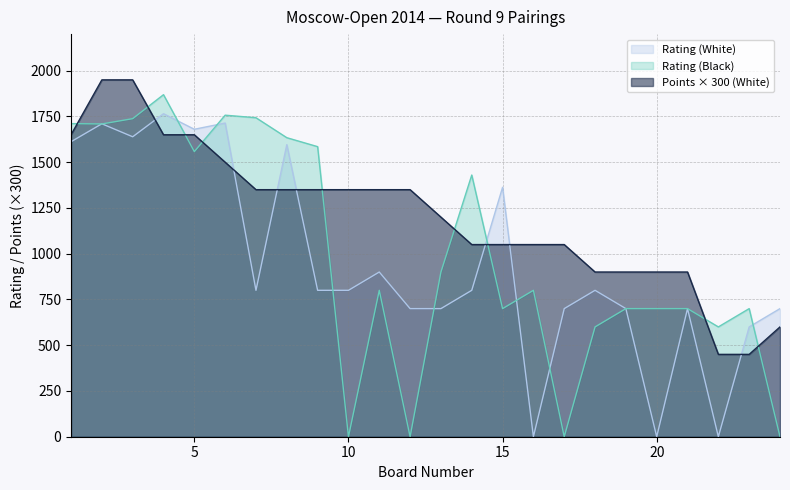

How many values in the Rating (White) series are below 800?

10